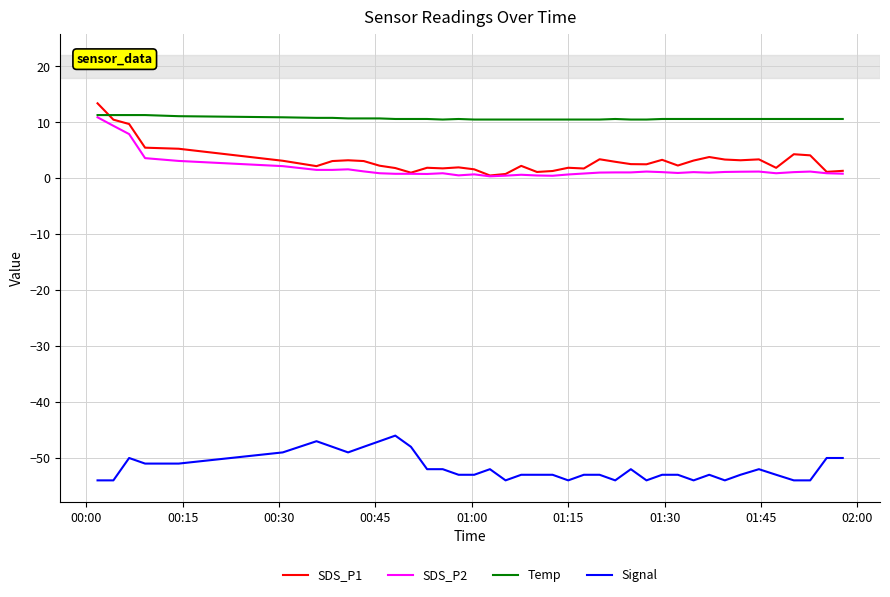

Which series has the widest spread of values?

SDS_P1